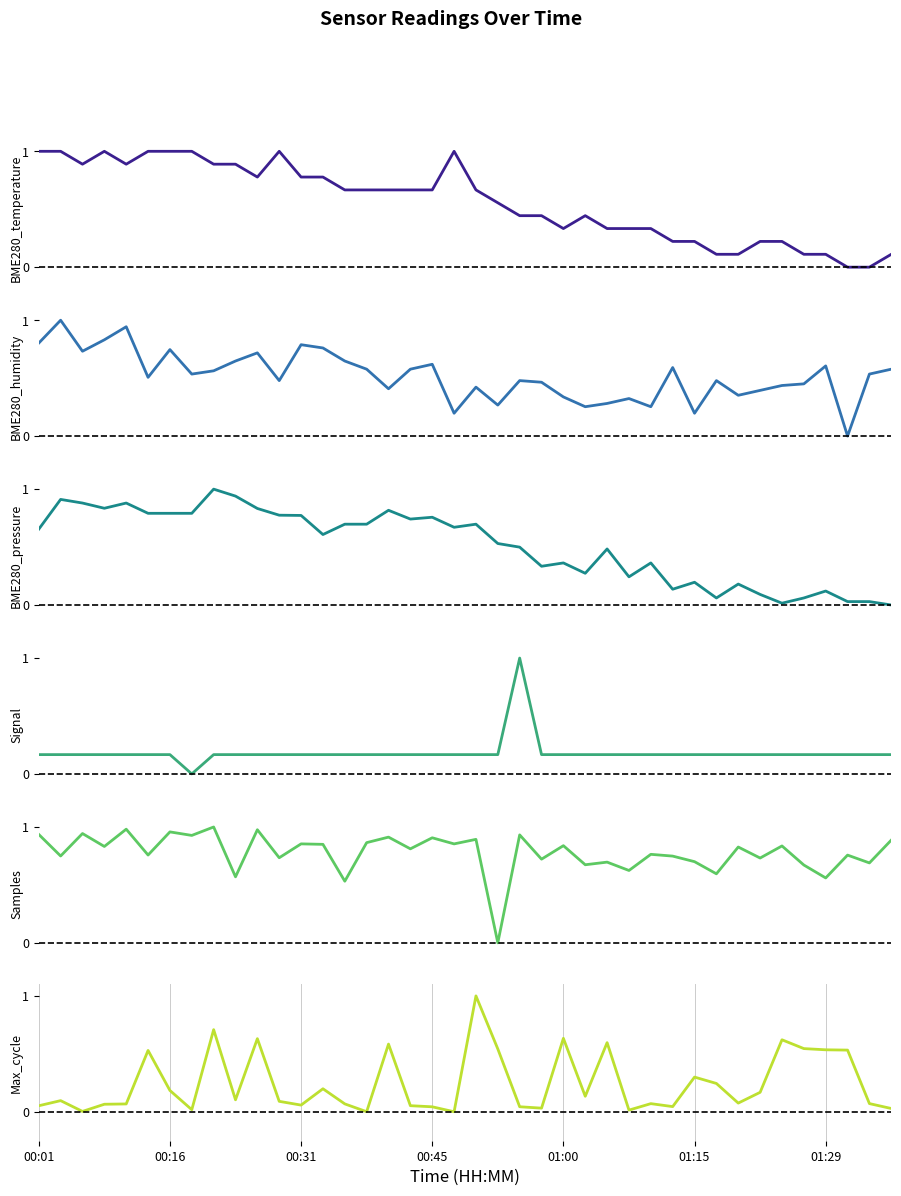

What is the sum of all BME280_temperature values?

22.6